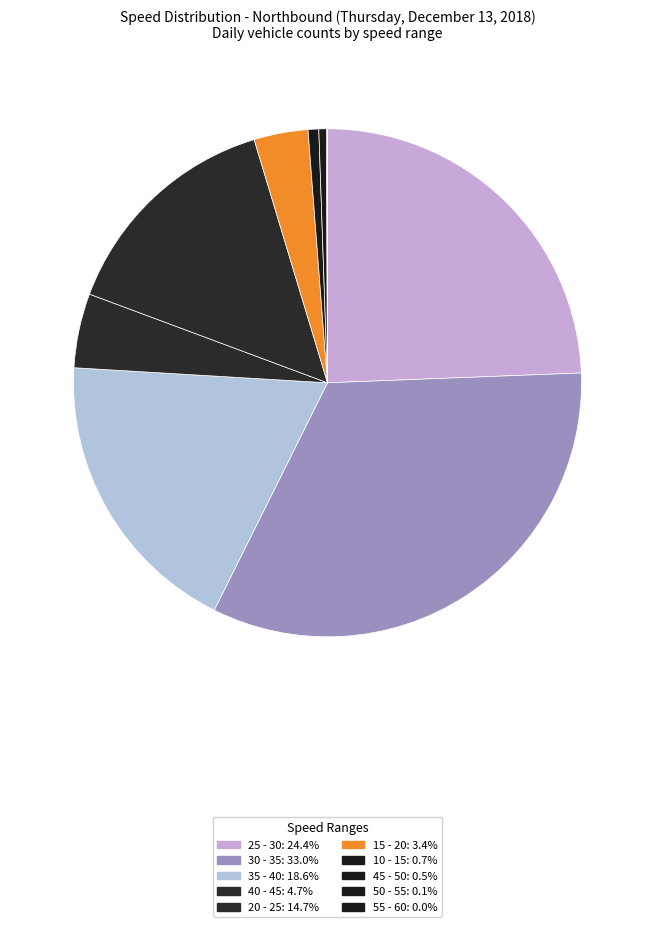

Rank the categories by value from lowest to highest.

55 - 60, 50 - 55, 45 - 50, 10 - 15, 15 - 20, 40 - 45, 20 - 25, 35 - 40, 25 - 30, 30 - 35